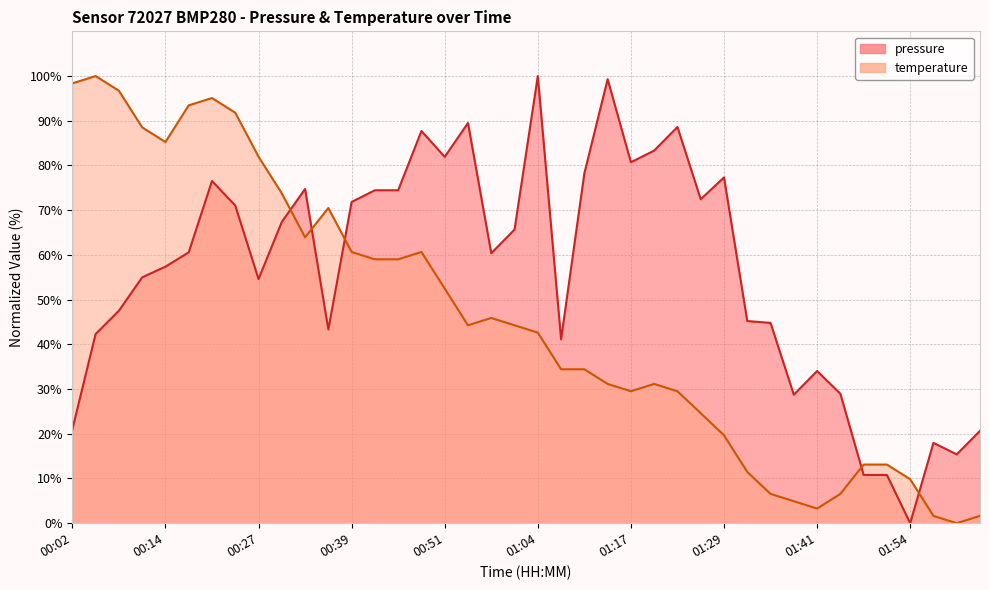

What is the difference between the maximum and minimum values in the temperature series?

100.0